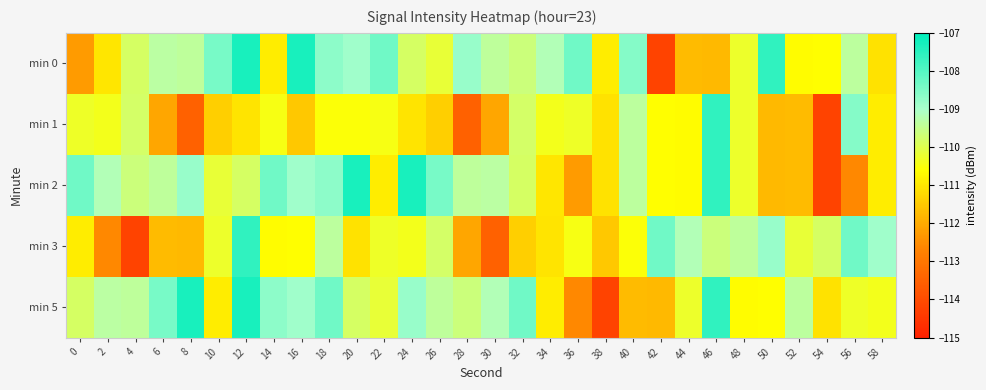

Rank the series by their maximum value, from lowest to highest.

min 1, min 3, min 0, min 2, min 5